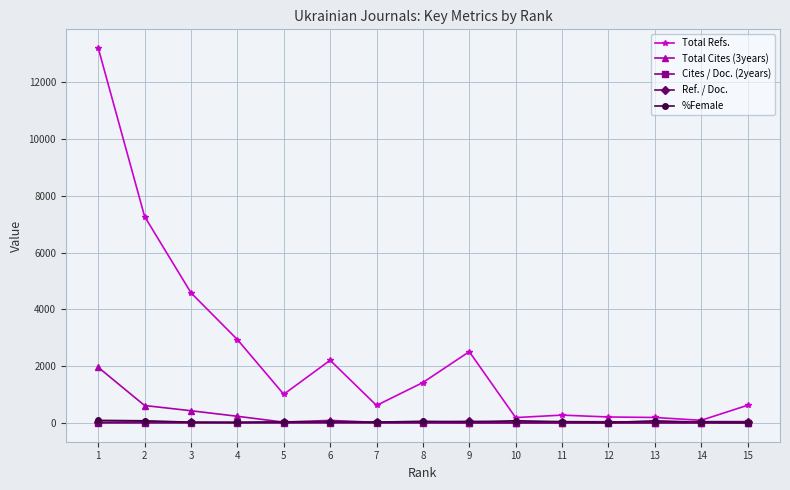

True or false: Total Cites (3years) has more than 1 interior local peaks.

True